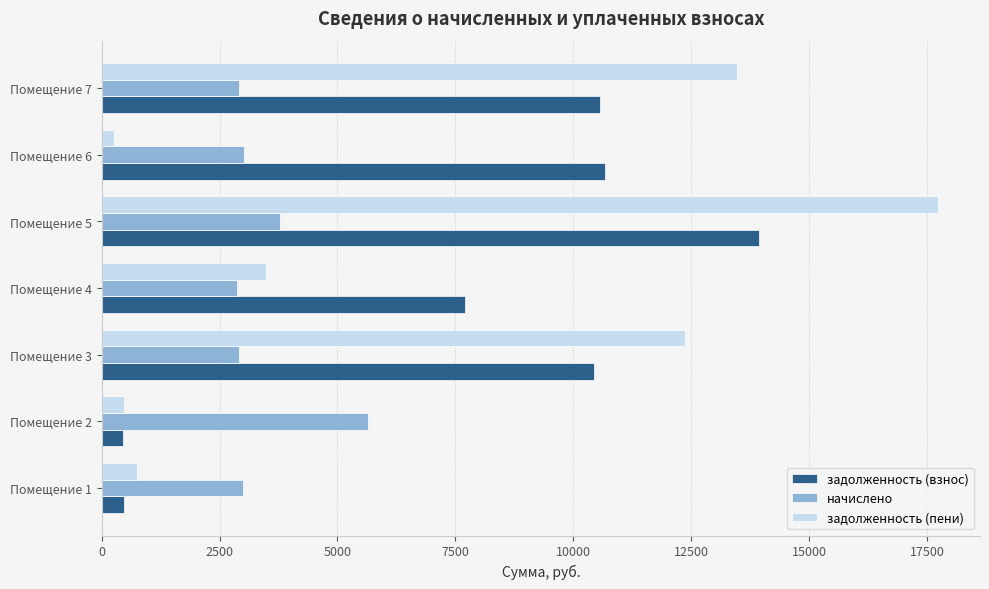

Which series changed the most between Помещение 3 and Помещение 4?

задолженность (пени)